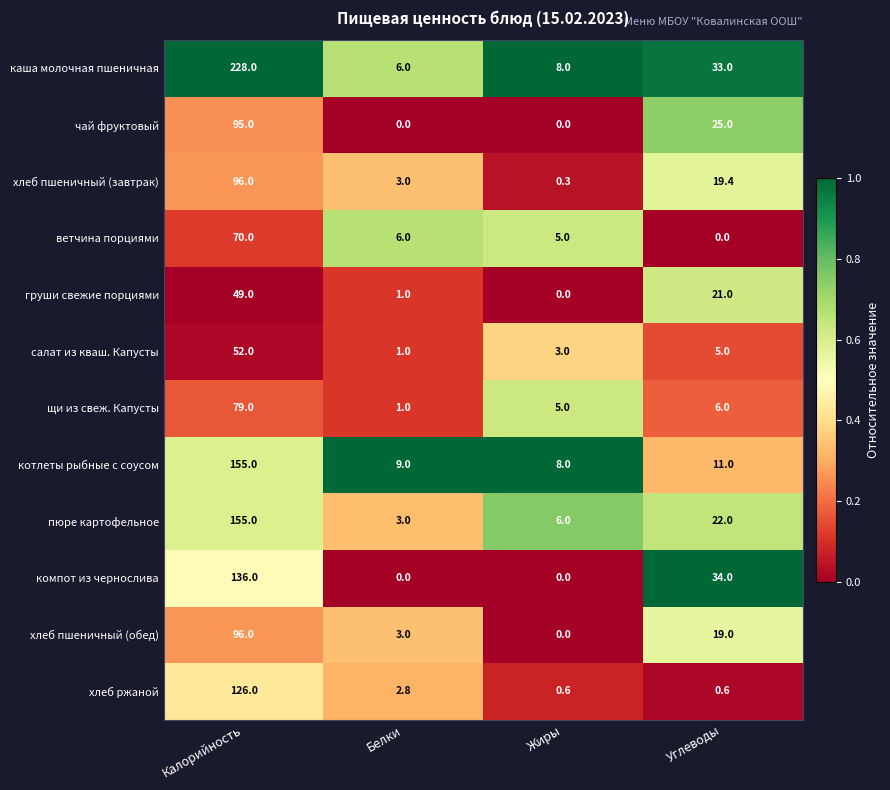

The чай фруктовый series shows 0.0 at Жиры. True or false?

True